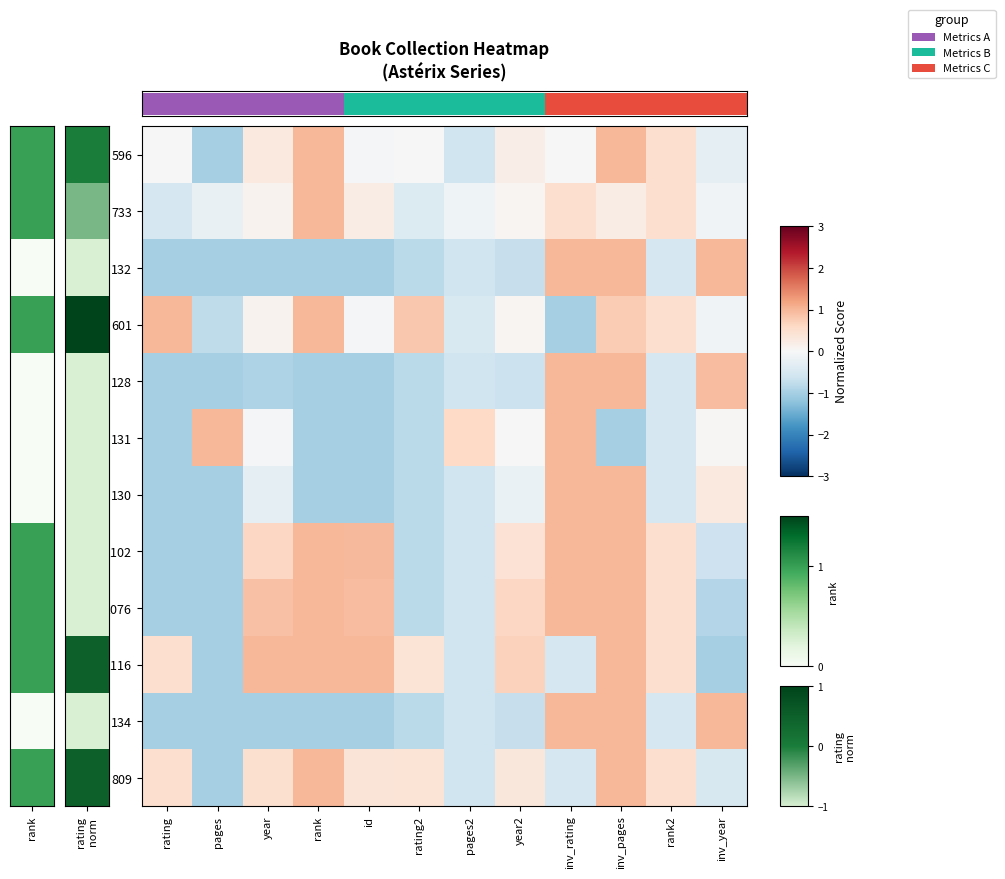

At which label does 134 first exceed 0?

inv_rating